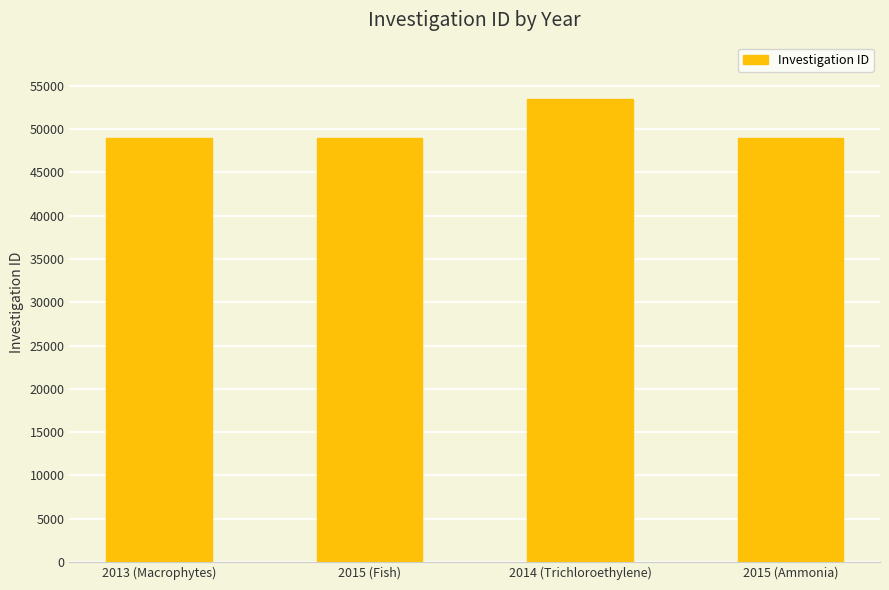

What is the difference between the values at 2014 (Trichloroethylene) and 2015 (Ammonia)?

4519